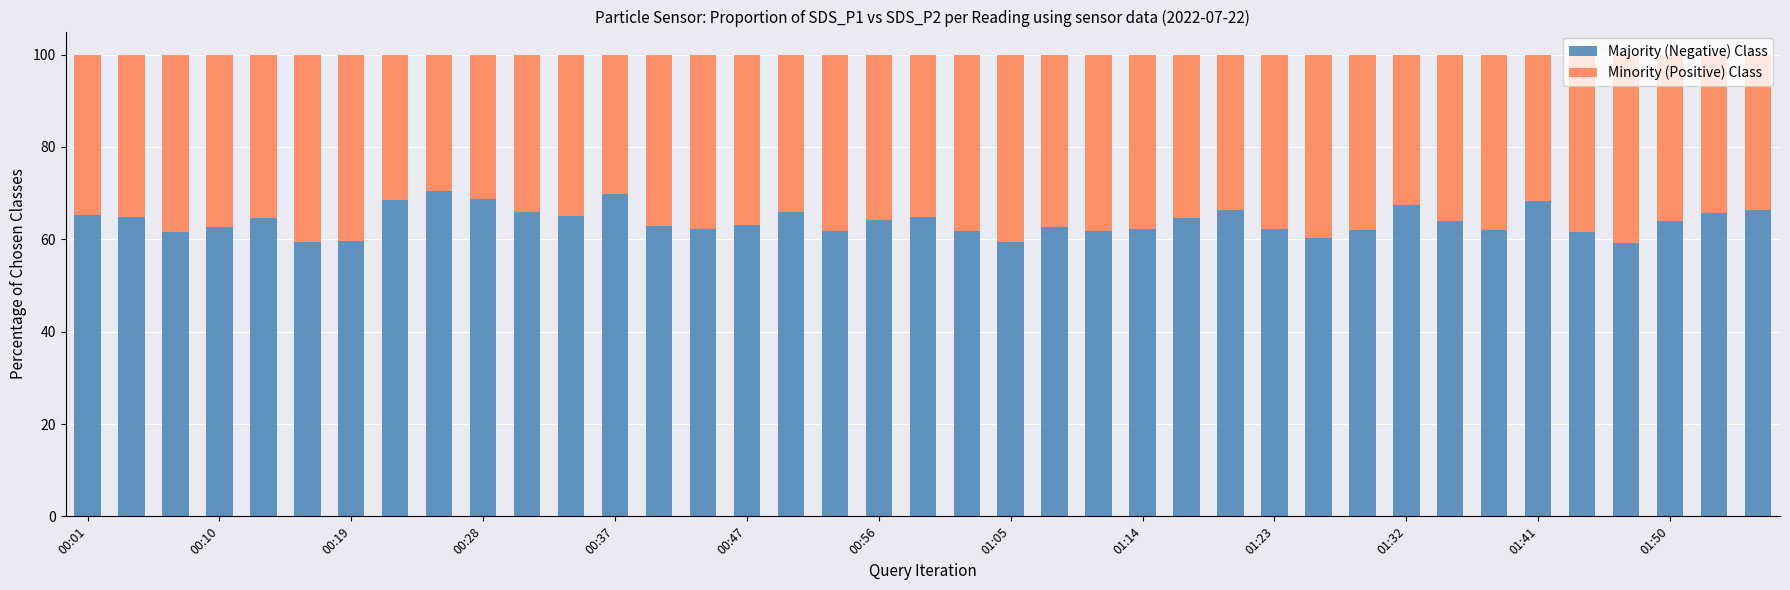

What is the difference between the maximum and second lowest values in the Majority (Negative) Class series?

11.1